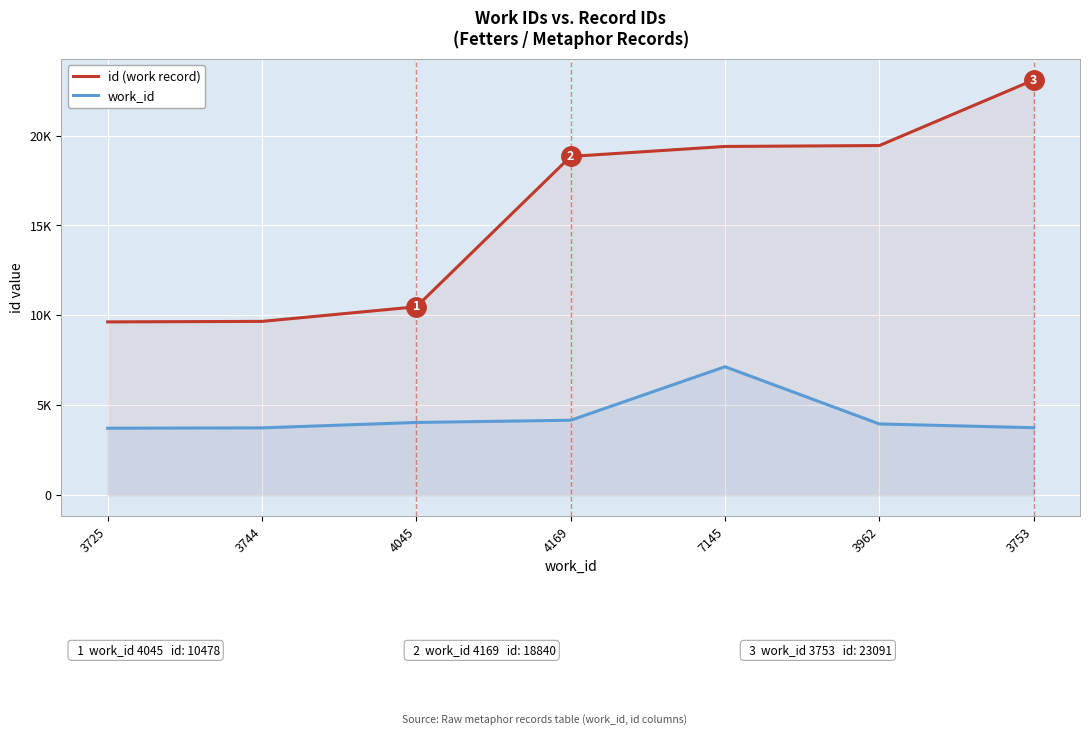

Which series changed the most between 4169 and 7145?

work_id